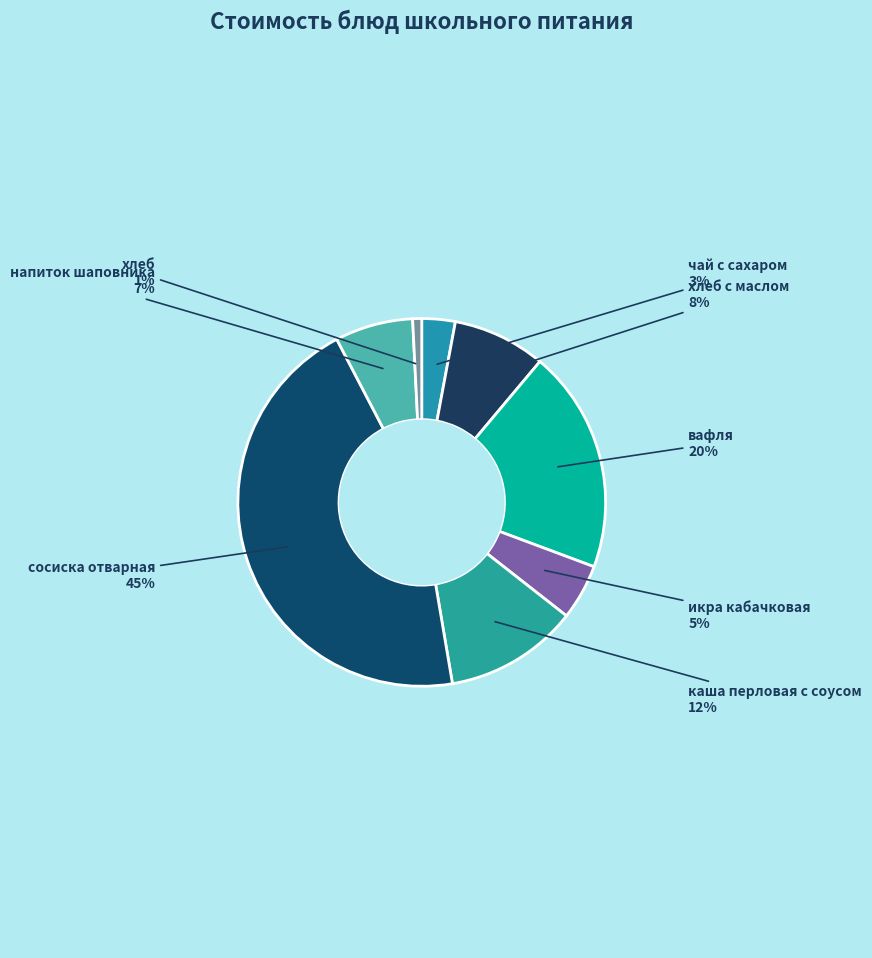

Between каша перловая с соусом and хлеб, which is larger?

каша перловая с соусом